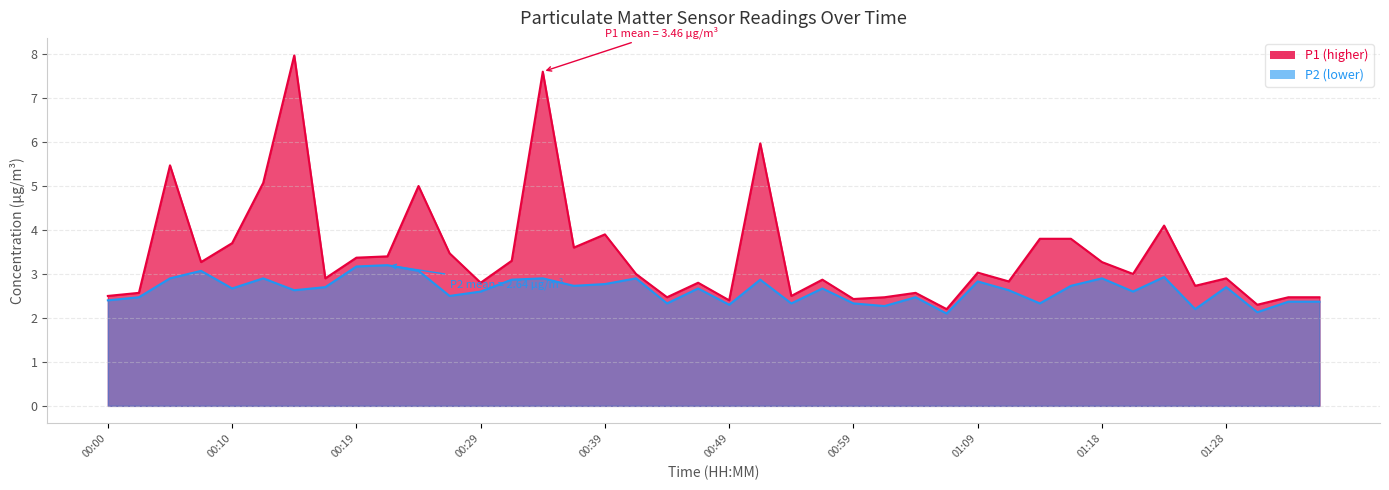

What is the sum of all P1 values?

138.3